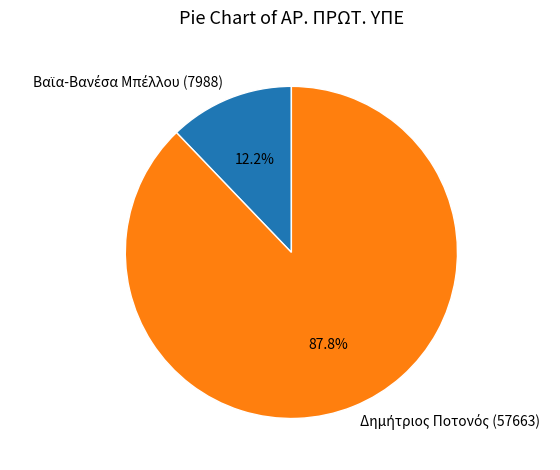

Is there a majority slice in this chart?

Yes